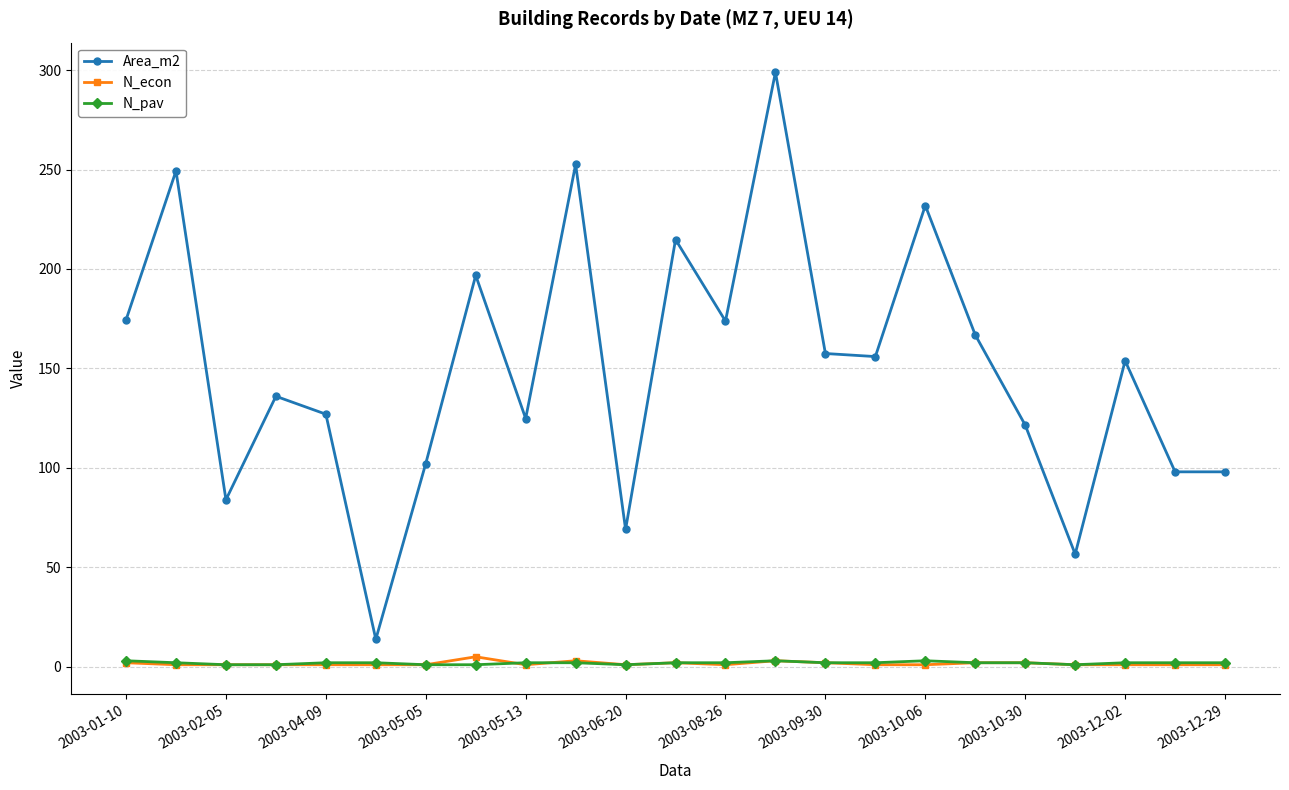

True or false: N_pav has more than 0 interior local peaks.

True